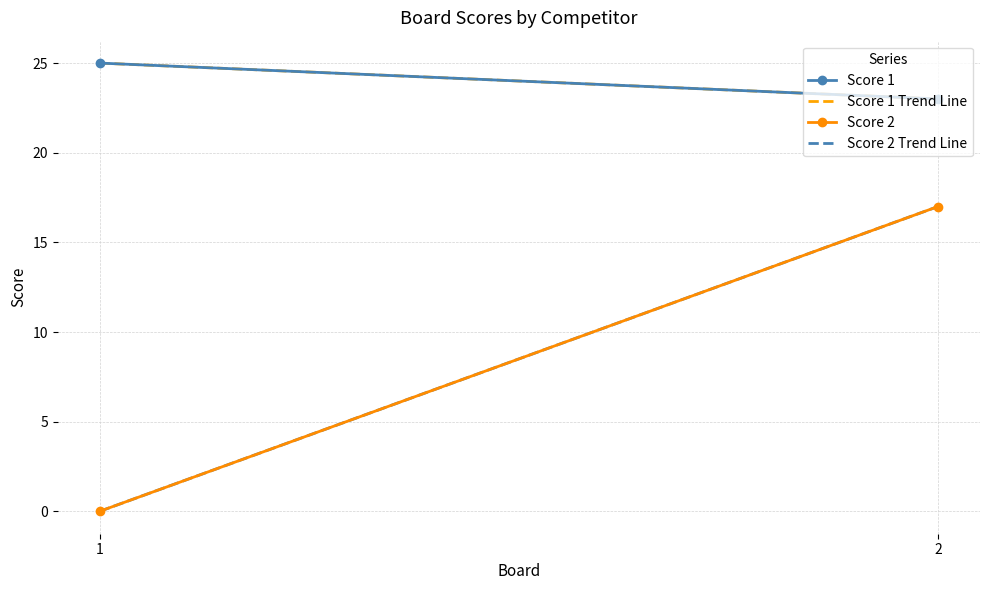

Count the number of categories in the chart.

2